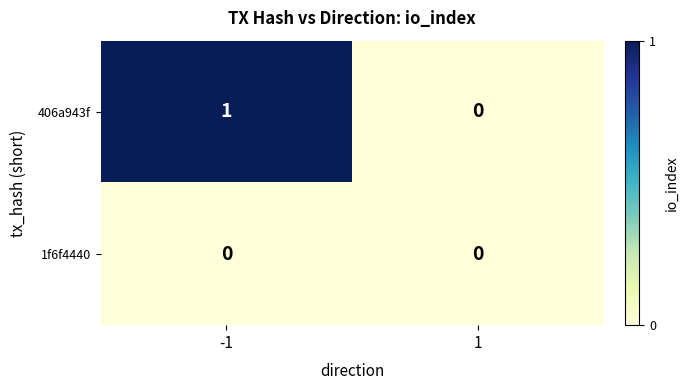

Which series has the largest total across all categories?

406a943f